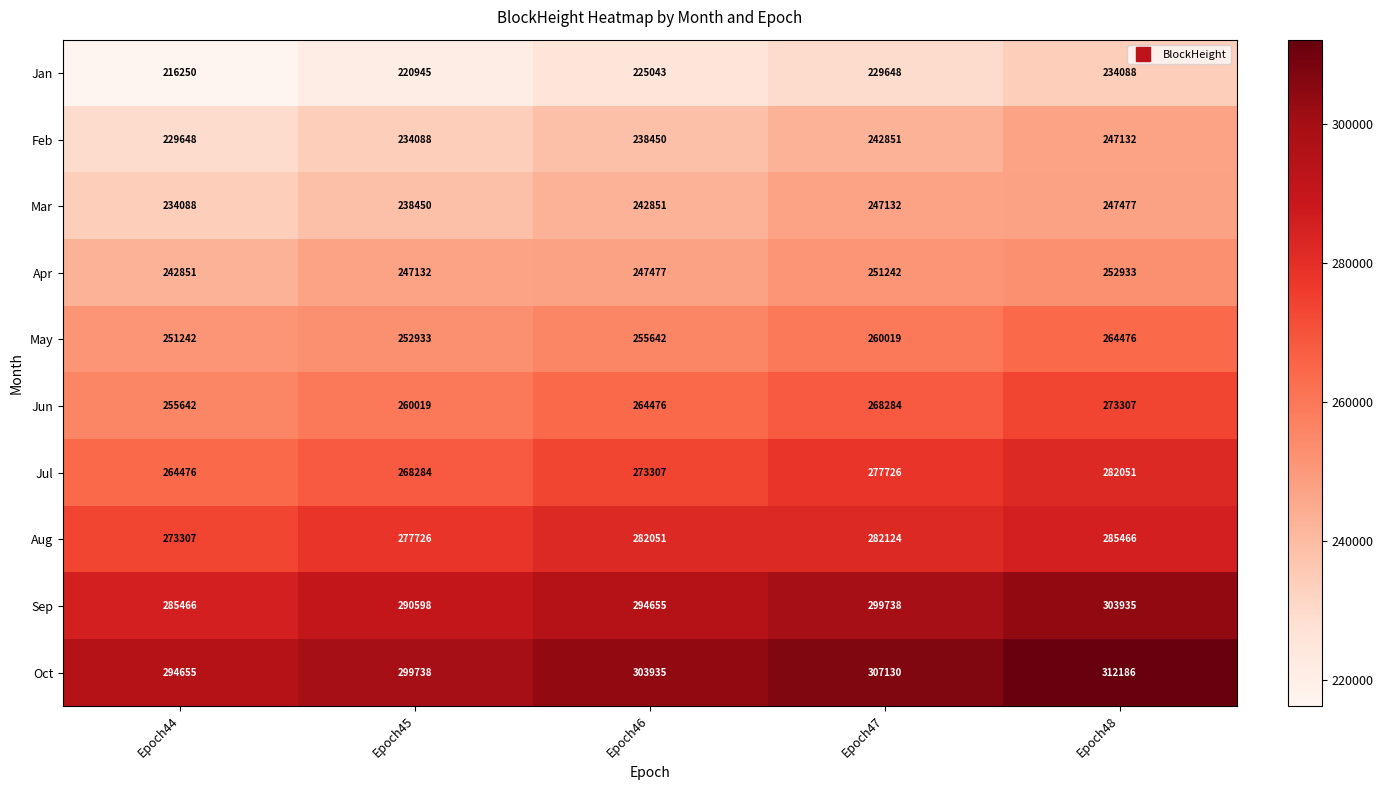

How many Oct values are between 299738 and 307130?

3